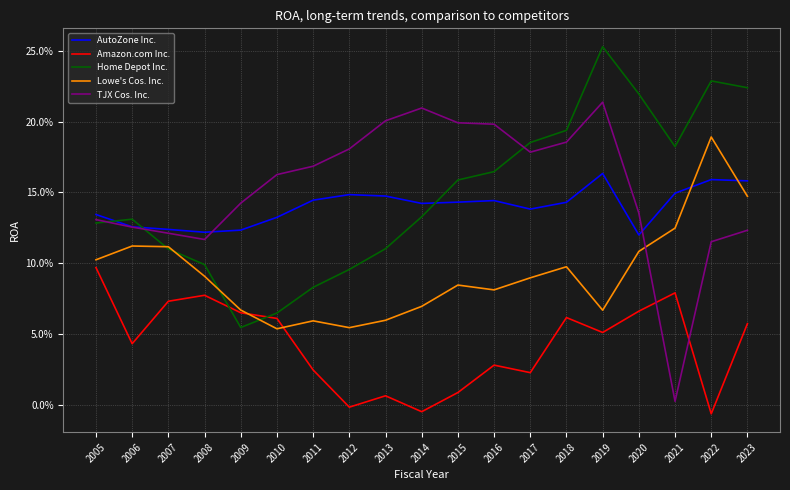

Does the chart have visible grid lines?

Yes